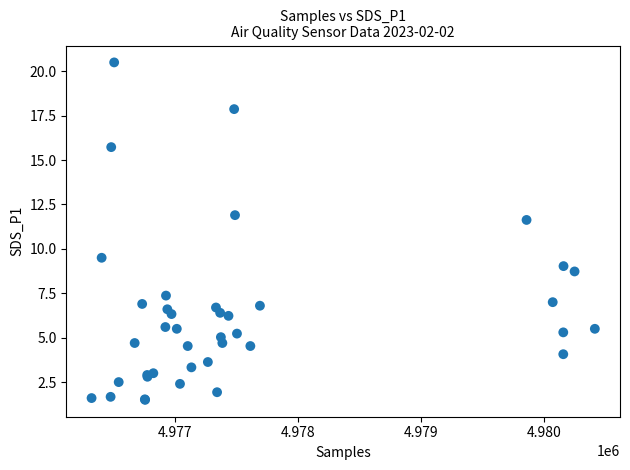

What Y value in the scatter plot is closest to 11?

11.6